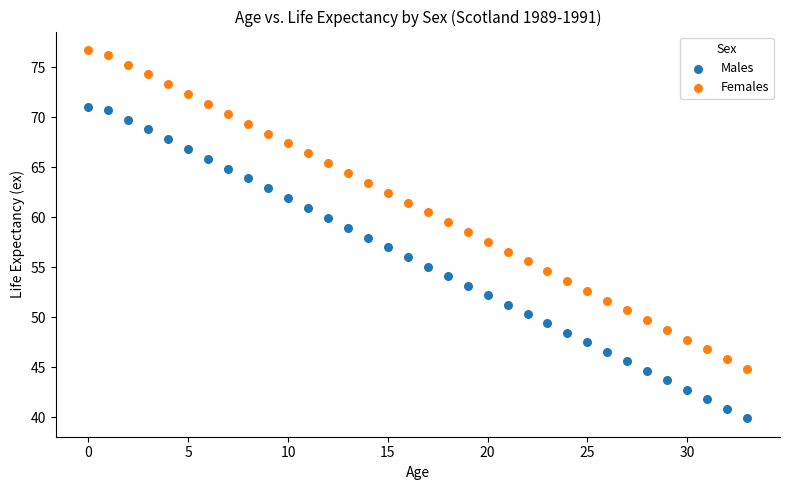

Which series has the widest spread of Y values?

Females